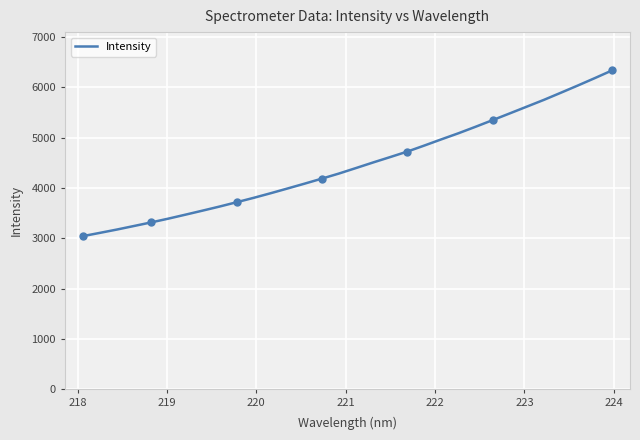

How many lines are shown in the chart?

1